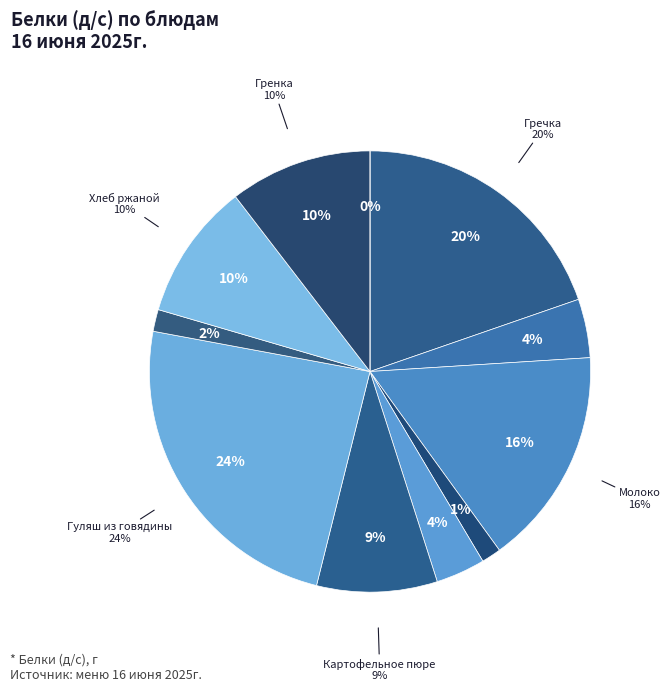

How many slices are in this pie chart?

11